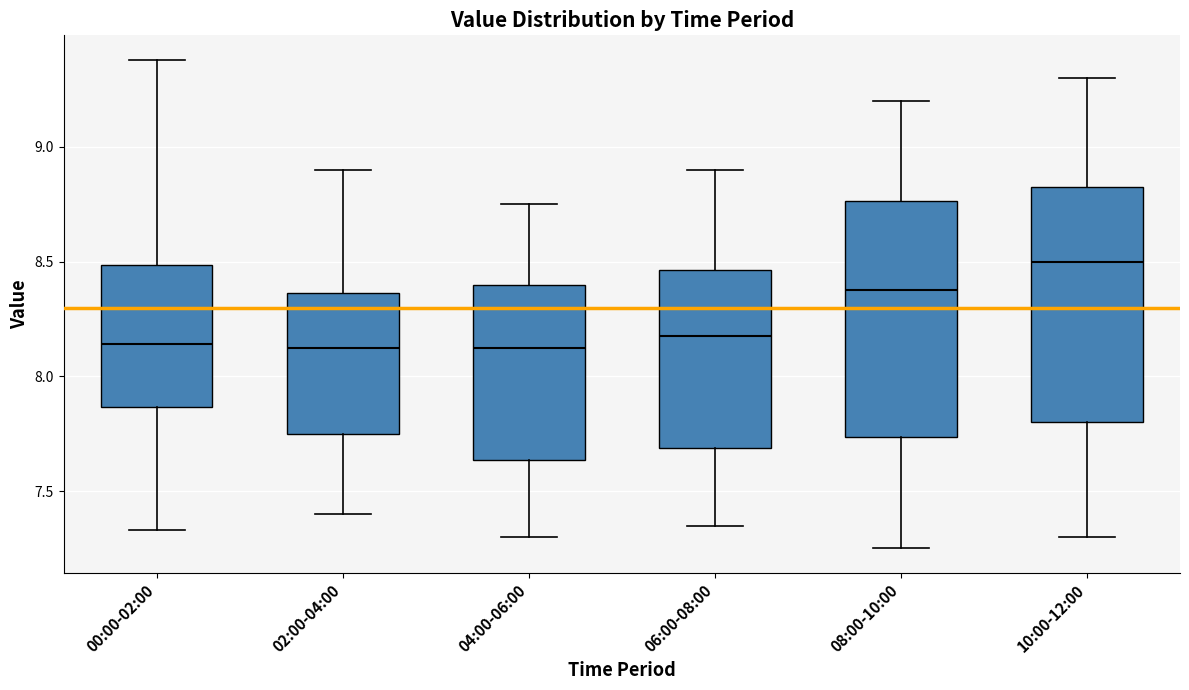

Which box has the highest median line?

10:00-12:00